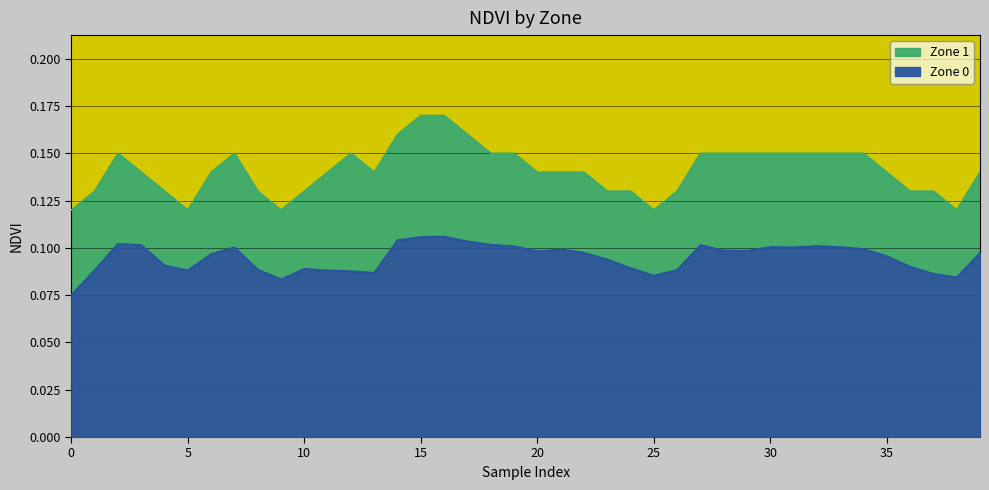

Count the number of categories in the chart.

40